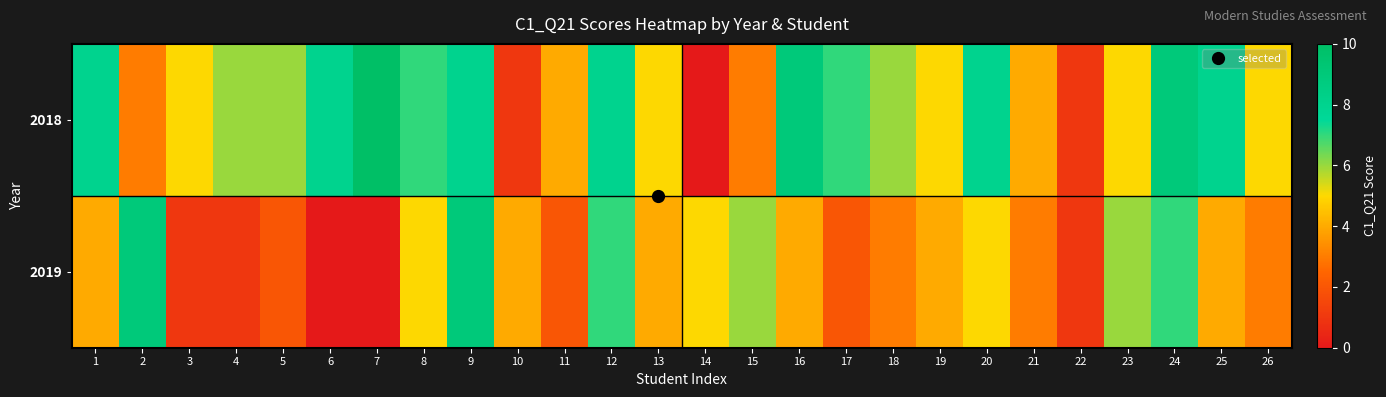

Reading left to right, what are all the values shown in this chart?

2018: 1=8	2=3	3=5	4=6	5=6	6=8	7=10	8=7	9=8	10=1	11=4	12=8	13=5	14=0	15=3	16=9	17=7	18=6	19=5	20=8	21=4	22=1	23=5	24=9	25=8	26=5
2019: 1=4	2=9	3=1	4=1	5=2	6=0	7=0	8=5	9=9	10=4	11=2	12=7	13=4	14=5	15=6	16=4	17=2	18=3	19=4	20=5	21=3	22=1	23=6	24=7	25=4	26=3